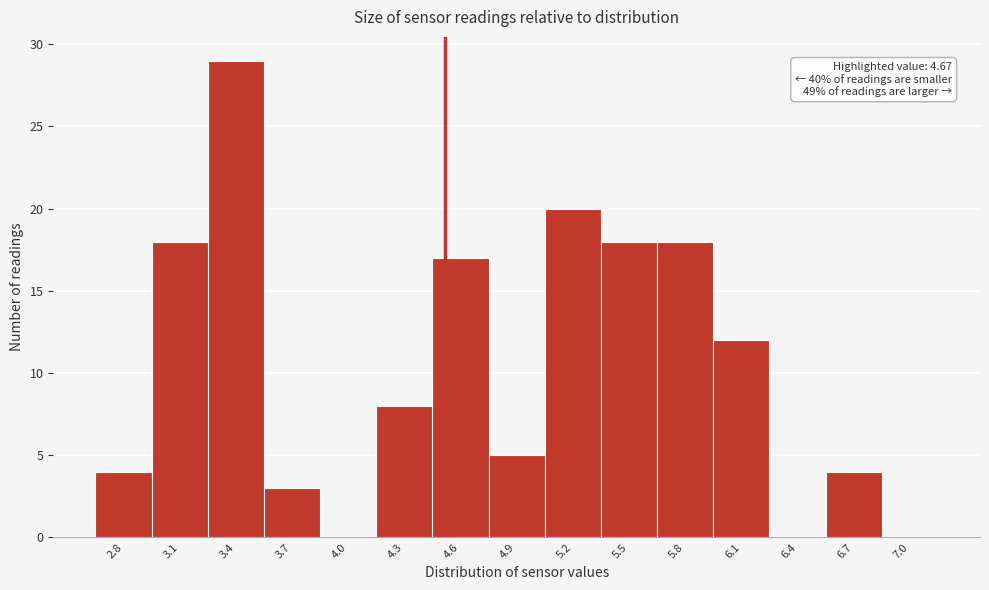

Reading left to right, list all the values displayed in this chart.

2.8=4	3.1=18	3.4=29	3.7=3	4.0=0	4.3=8	4.6=17	4.9=5	5.2=20	5.5=18	5.8=18	6.1=12	6.4=0	6.7=4	7.0=0